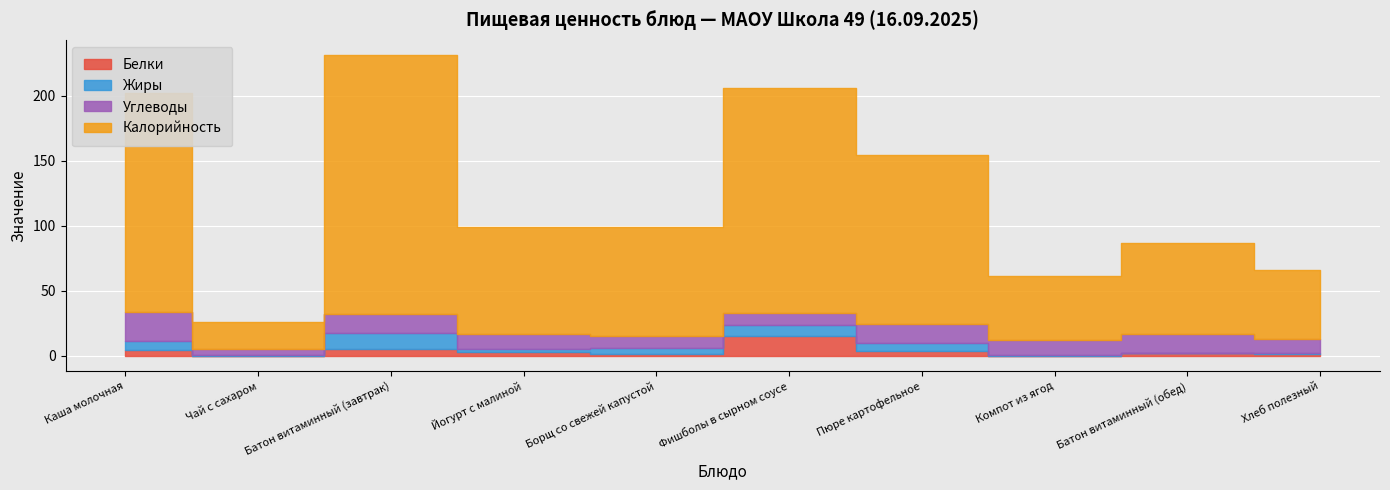

Where is the first local maximum for Калорийность?

Батон витаминный (завтрак)